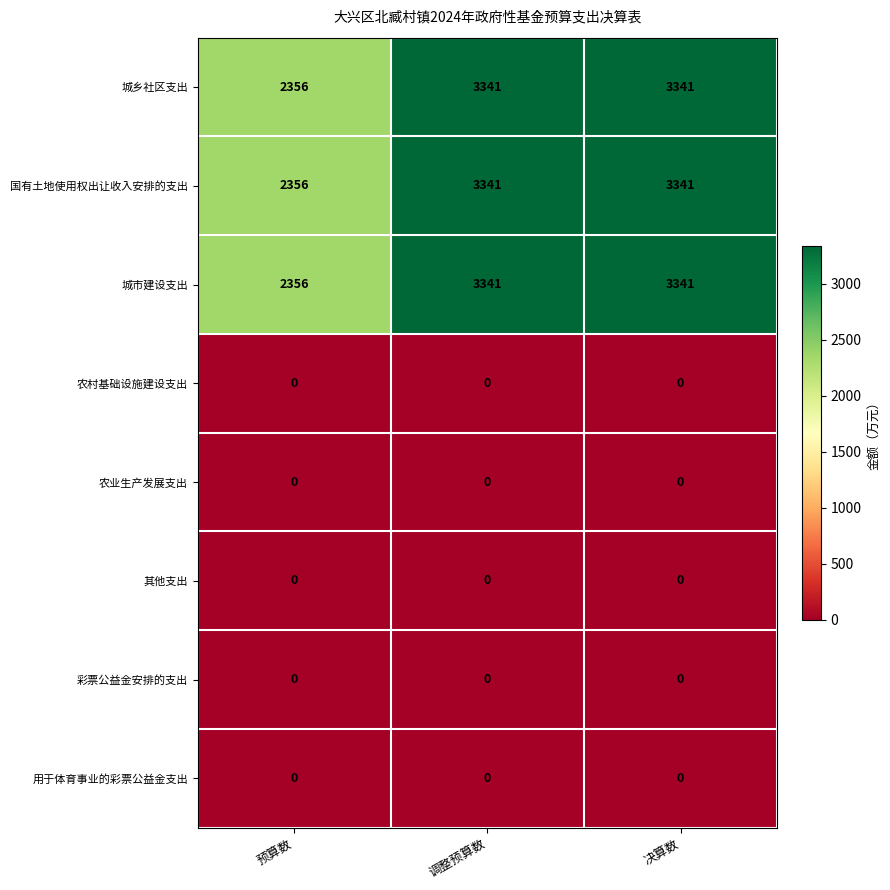

How many data points does each series have?

3